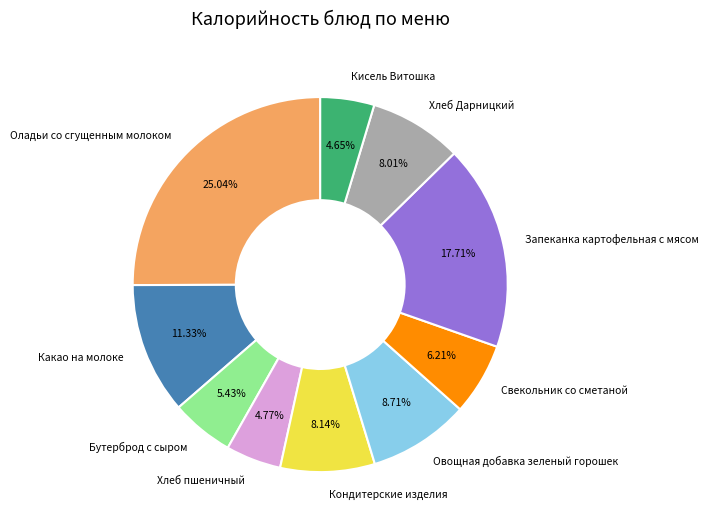

Which category has the biggest portion of the pie?

Оладьи со сгущенным молоком